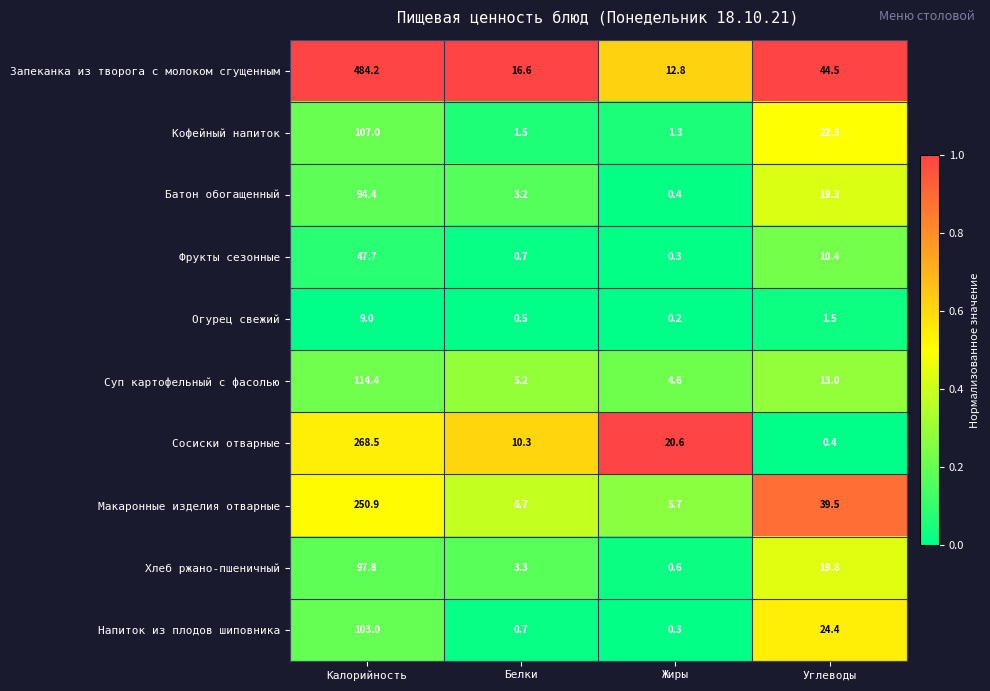

How many data points does each series have?

4